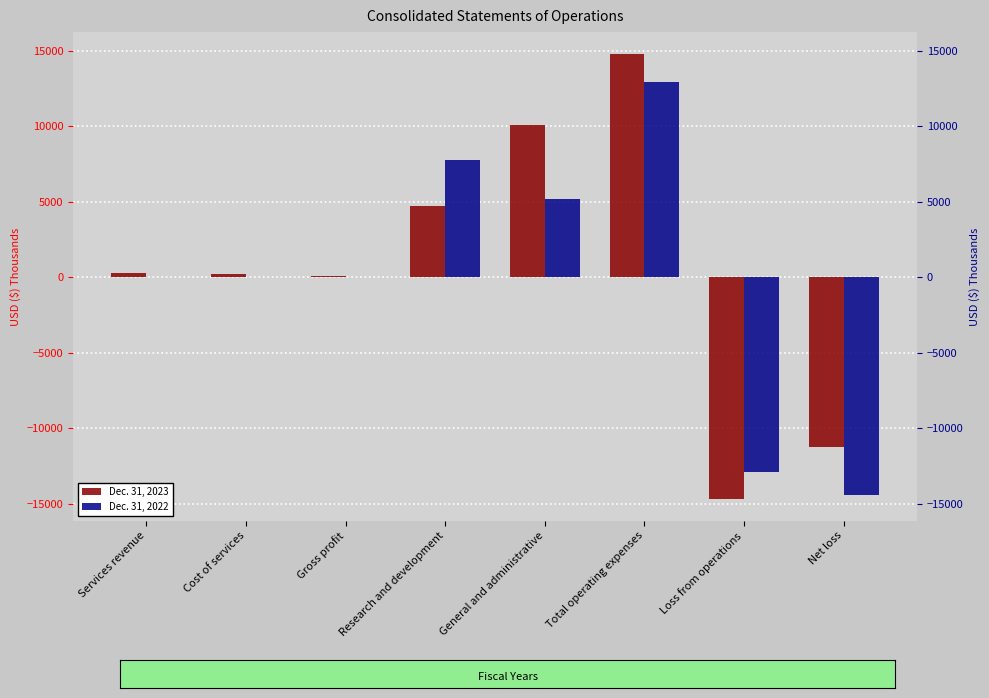

How many groups of bars are there?

8